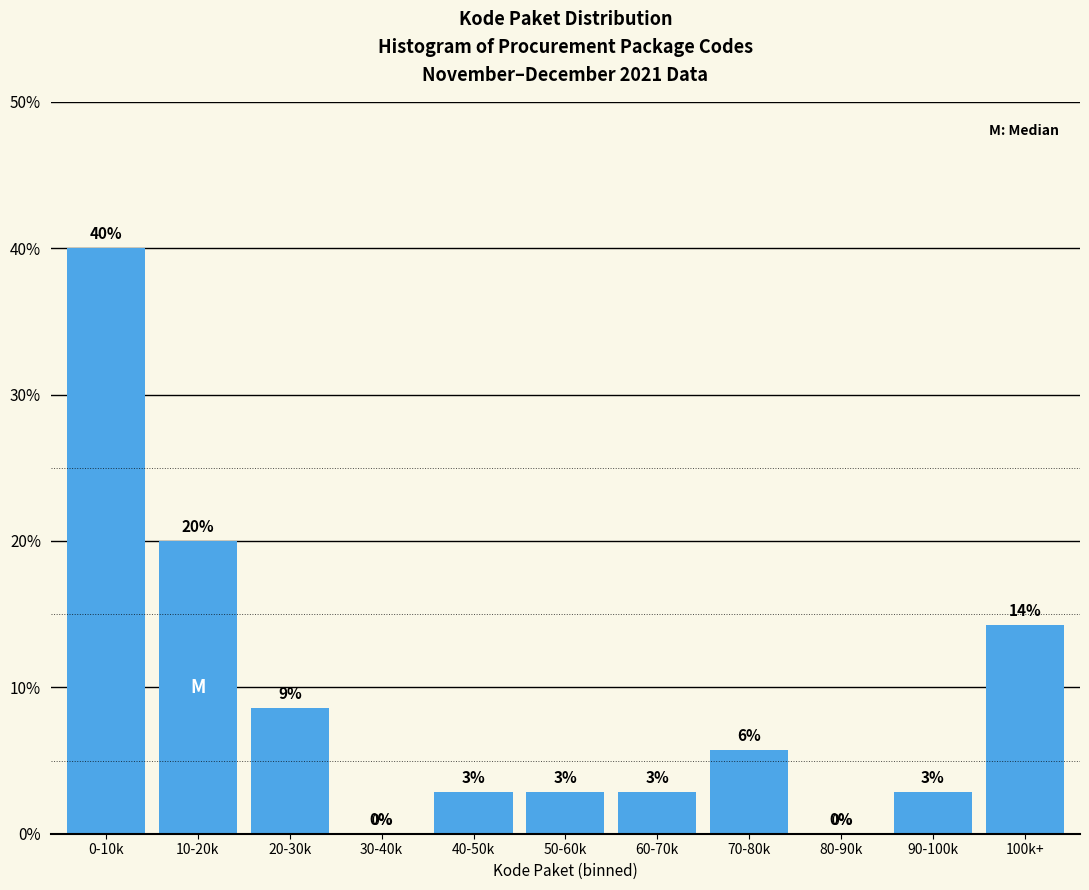

Are the bars horizontal?

No